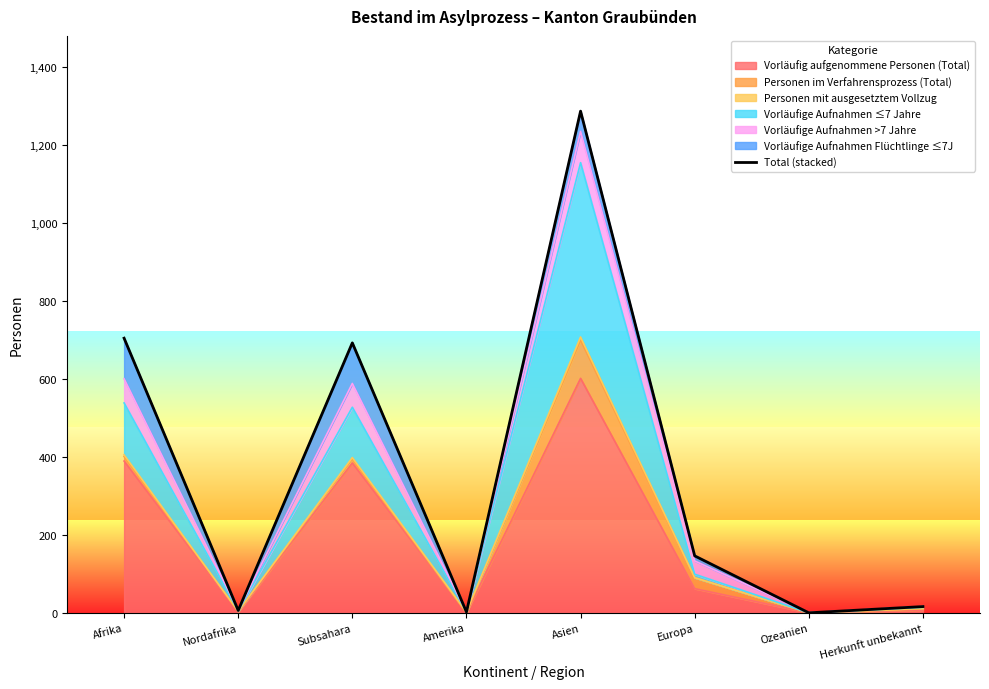

Reading right to left, what are all the values shown in this chart?

16	0	146	1286	2	692	6	704